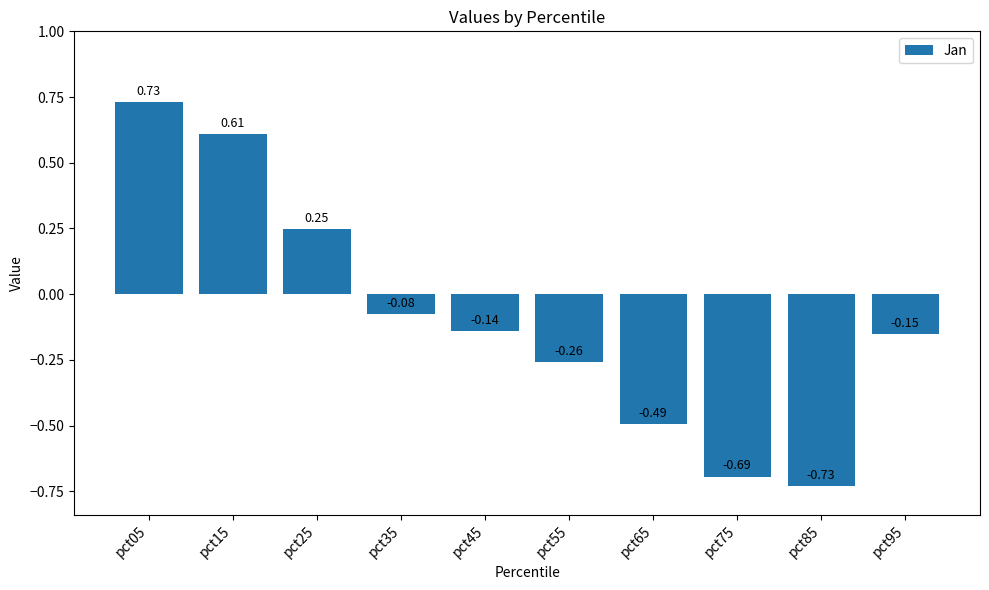

What is the difference between the maximum and minimum values?

1.5